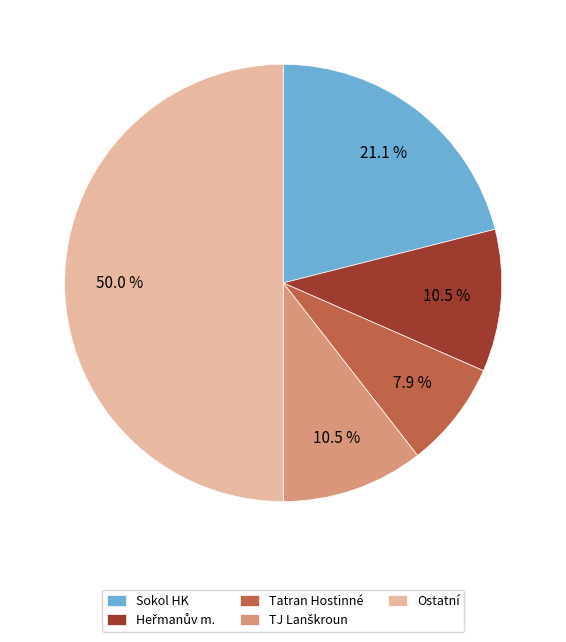

Is Sokol HK the majority of the pie?

No